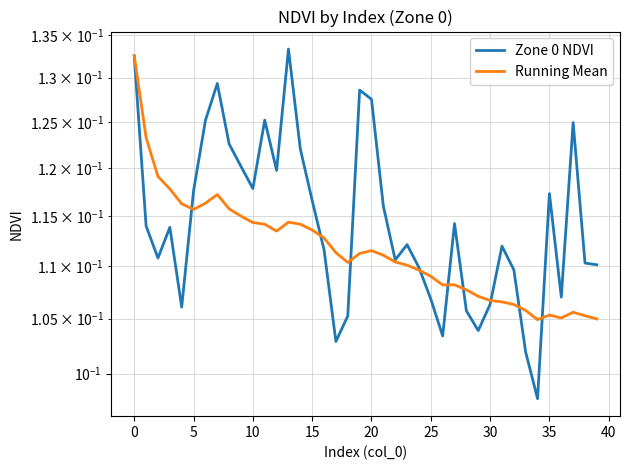

The value of Zone 0 NDVI at 19 is 0.1. True or false?

True